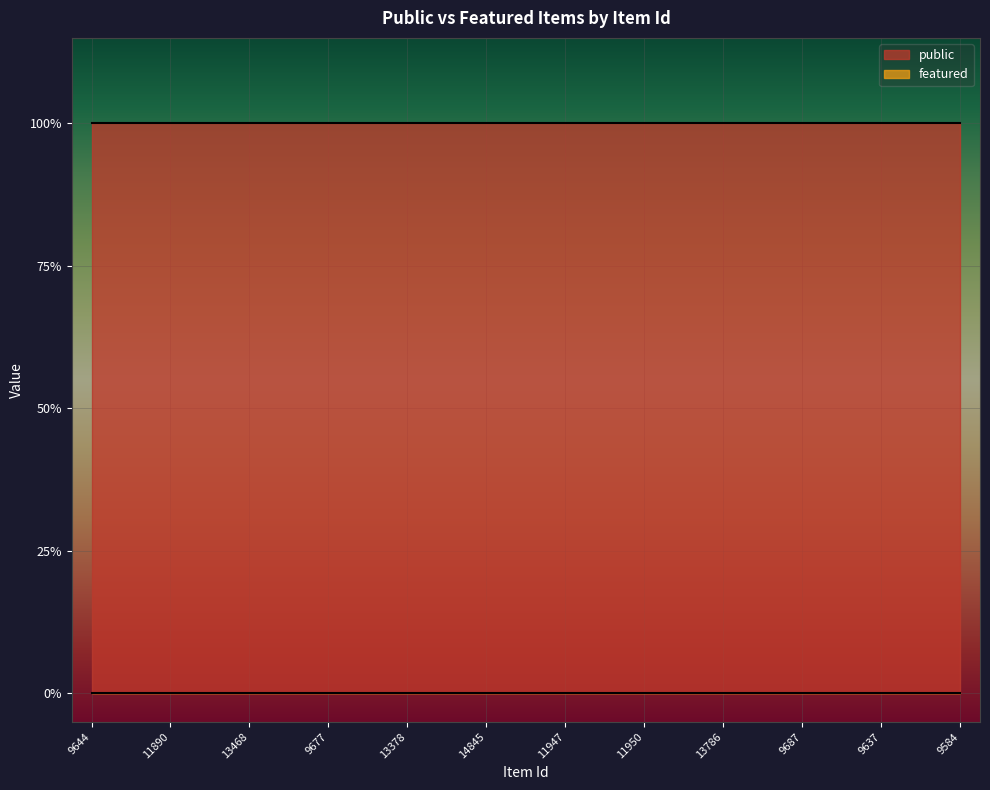

Reading right to left, extract all data points from this chart.

public: 9584=1	14263=1	9637=1	13369=1	9687=1	14790=1	13786=1	33999=1	11950=1	11949=1	11947=1	13450=1	14845=1	14838=1	13378=1	14335=1	9677=1	13470=1	13468=1	13472=1	11890=1	9654=1	9644=1
featured: 9584=0	14263=0	9637=0	13369=0	9687=0	14790=0	13786=0	33999=0	11950=0	11949=0	11947=0	13450=0	14845=0	14838=0	13378=0	14335=0	9677=0	13470=0	13468=0	13472=0	11890=0	9654=0	9644=0